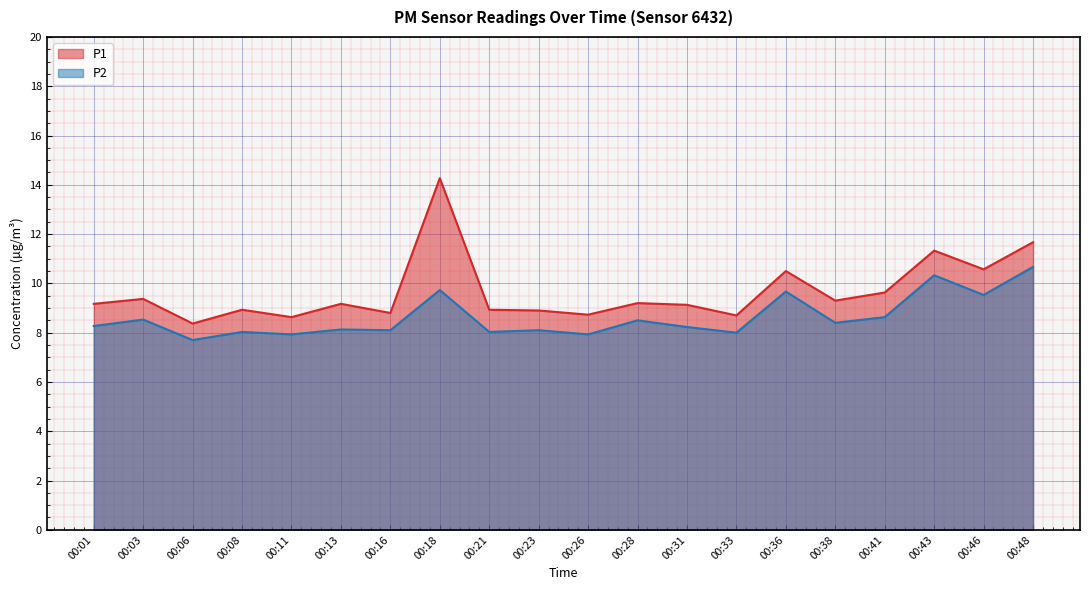

True or false: P1 and P2 cross at least once.

False